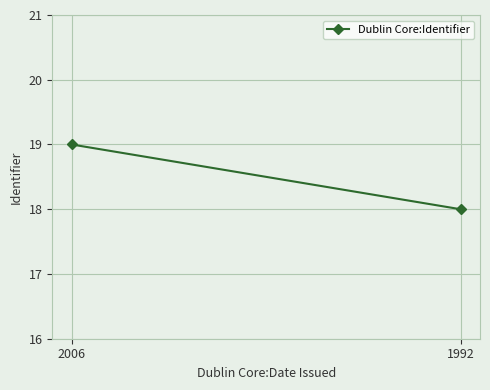

Reading left to right, transcribe all the data shown in this chart.

19	18